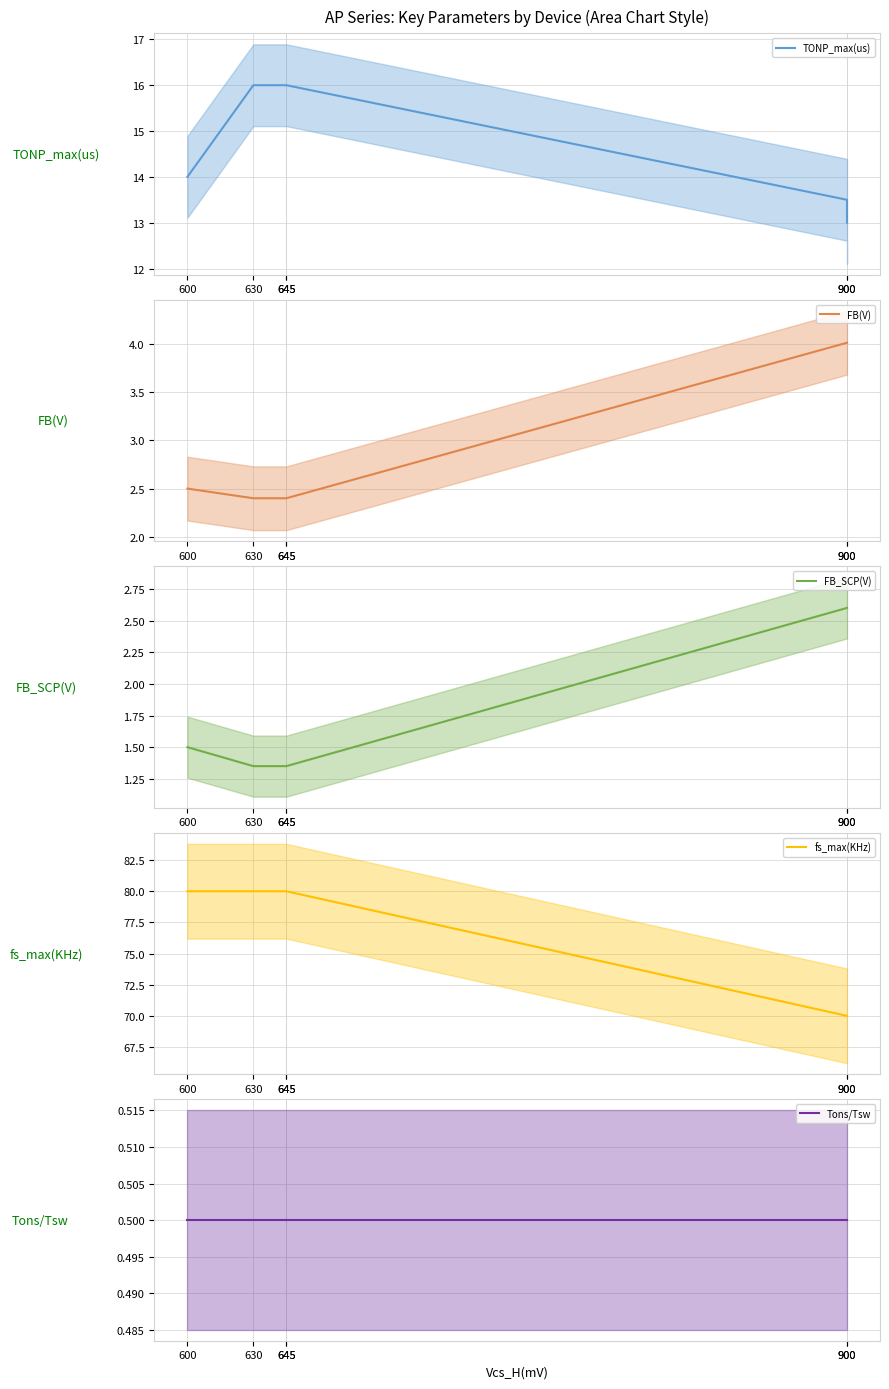

Is the value of FB_SCP(V) (mean) at 645 greater than the value of TONP_max(us) (mean) at 900?

No